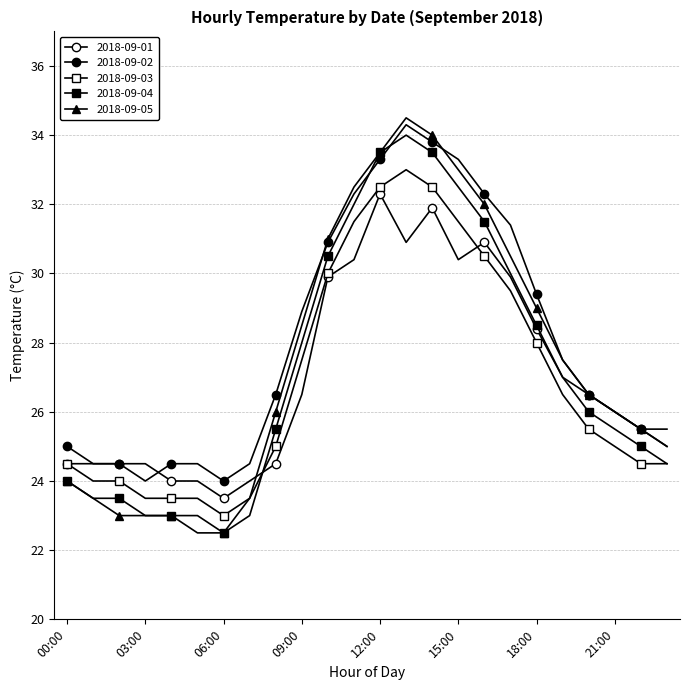

How many distinct data groups are displayed?

5